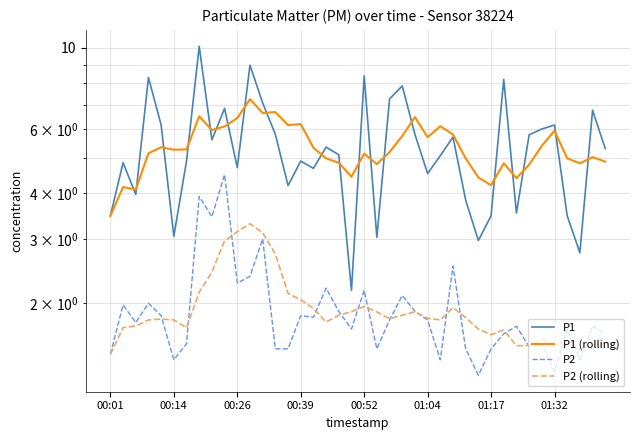

Count the number of data series in this chart.

4